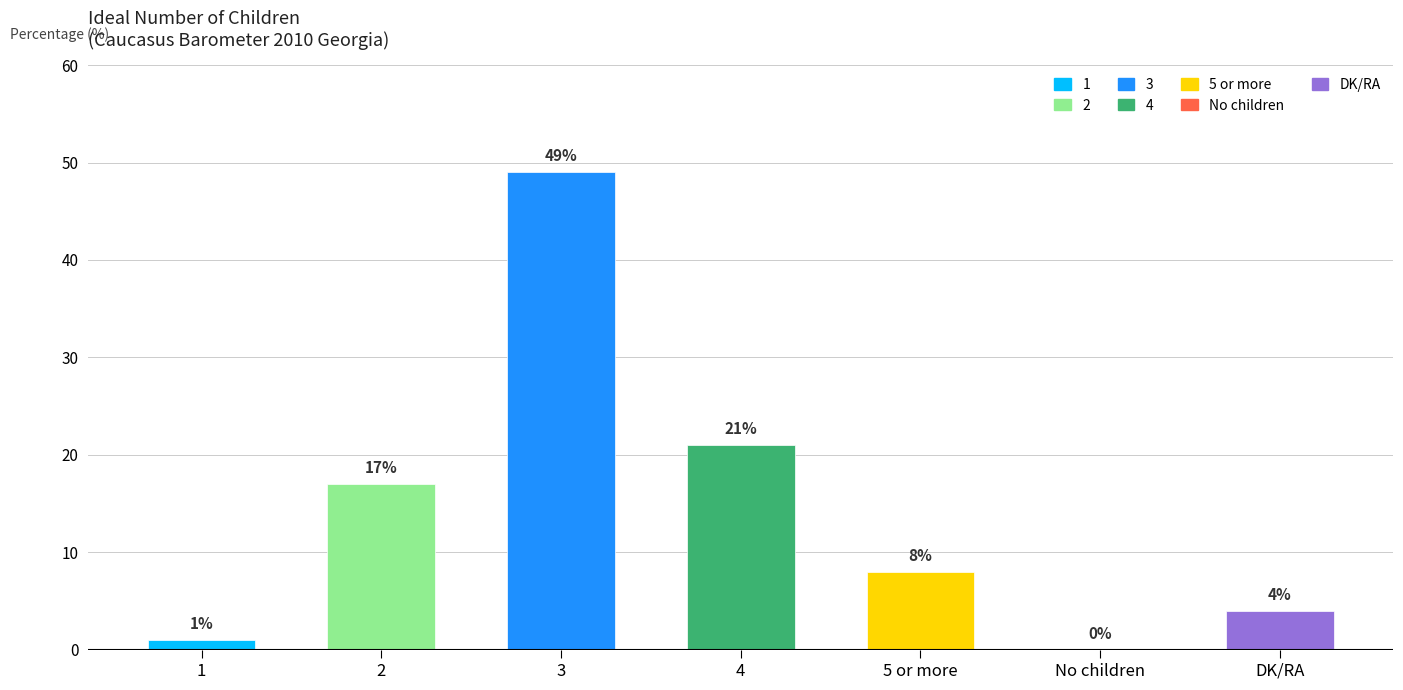

Reading left to right, extract all data points from this chart.

1=1	2=17	3=49	4=21	5 or more=8	No children=0	DK/RA=4